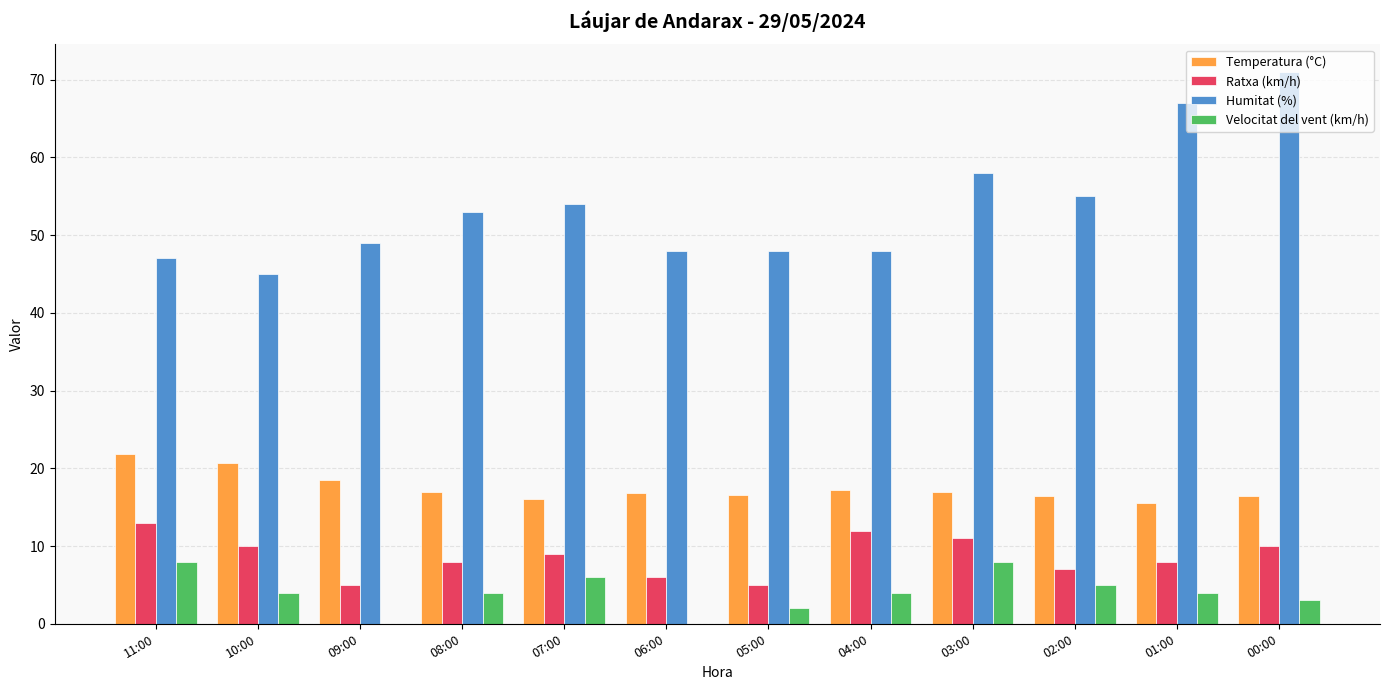

Between 06:00 and 03:00, which series saw the biggest shift?

Humitat (%)